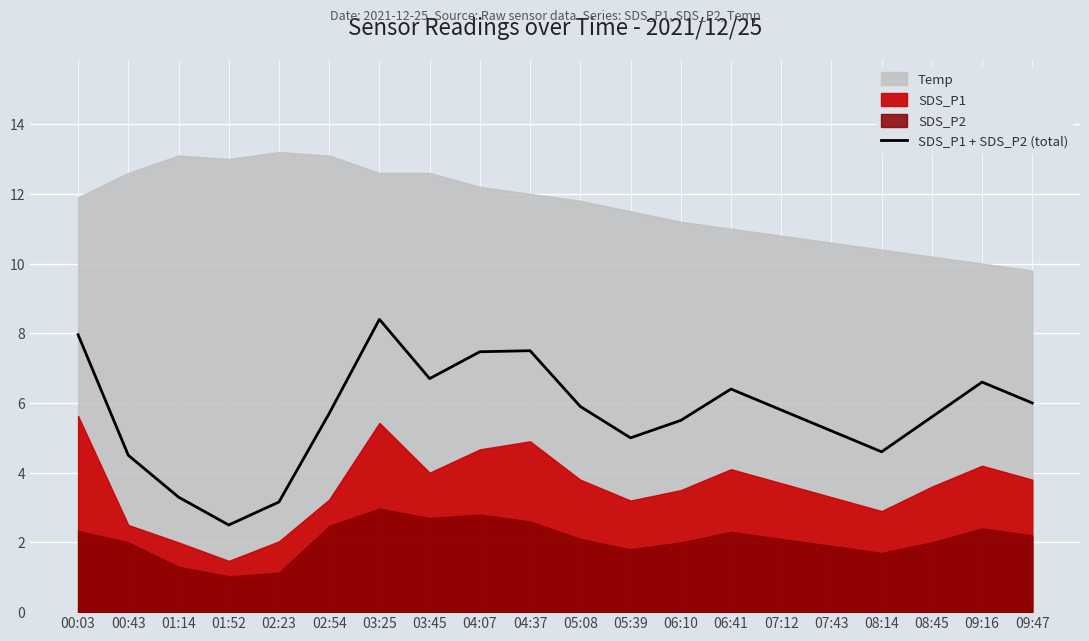

What is the difference between the values at 06:41 and 03:45?

0.3